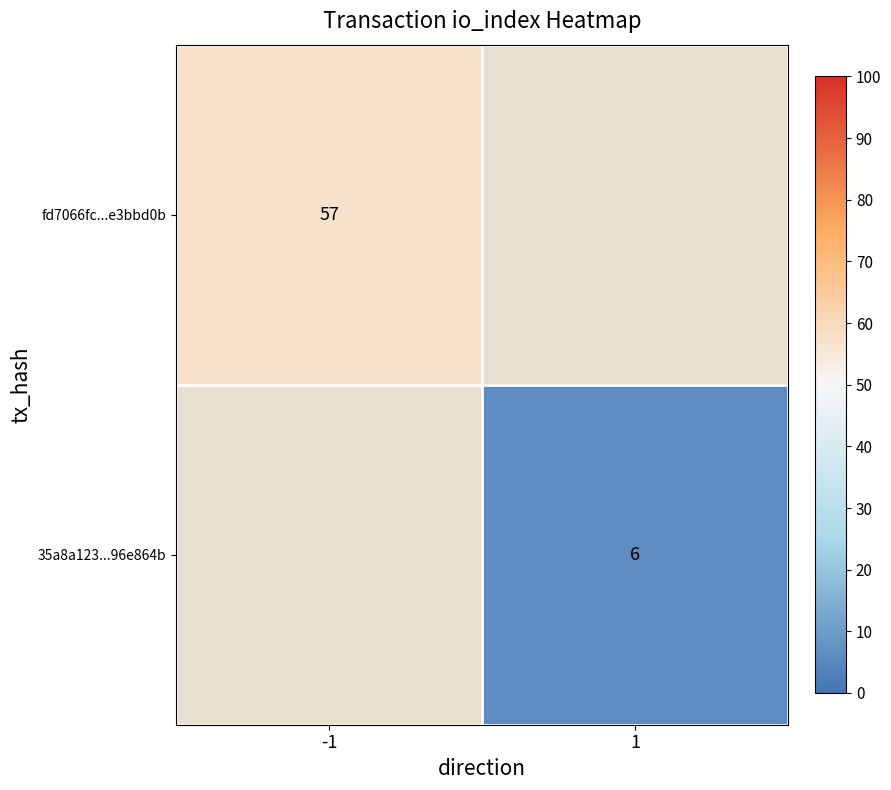

At how many categories does at least one series exceed 25?

1